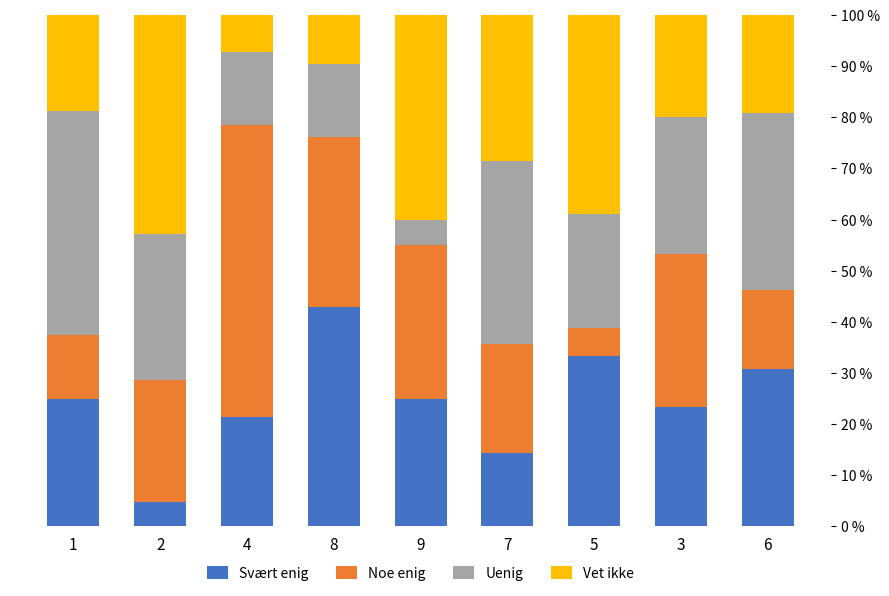

How many data points in Svært enig are less than 25?

4